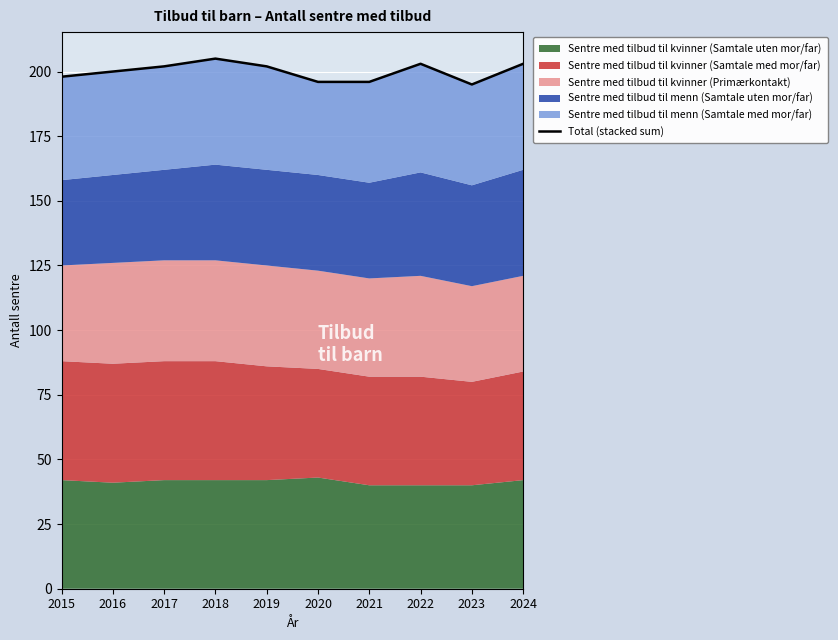

How many data points are less than 202?

5